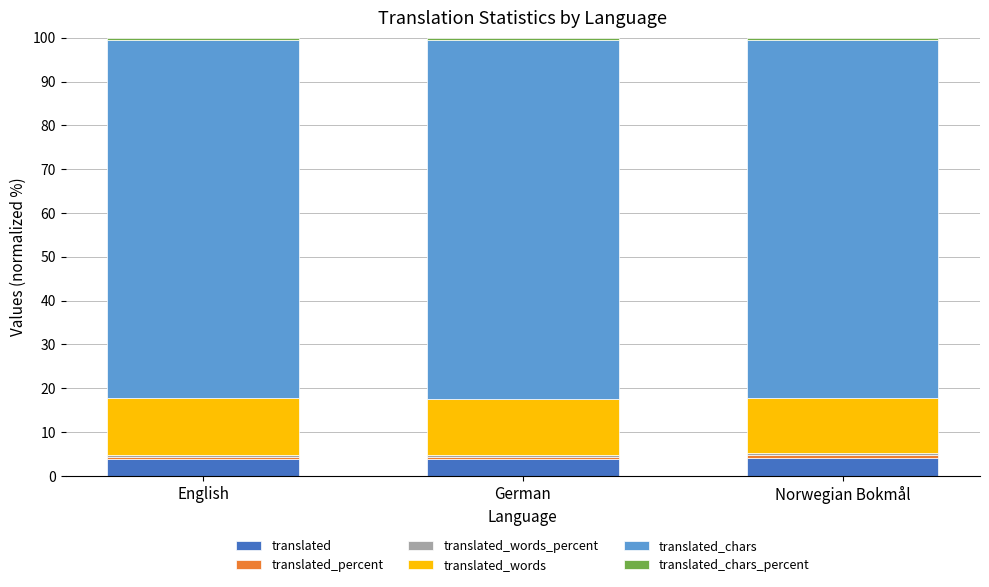

True or false: translated has a value of 3.8 at English.

True